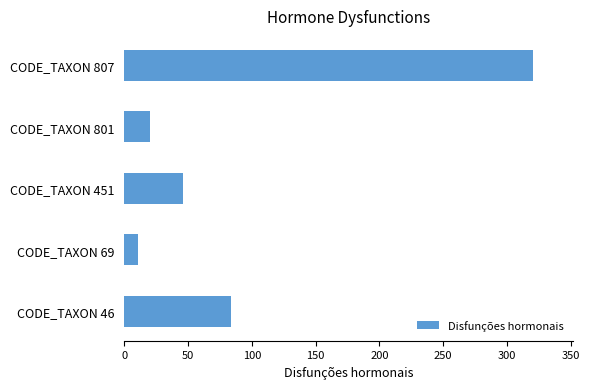

Read the value at CODE_TAXON 451.

46